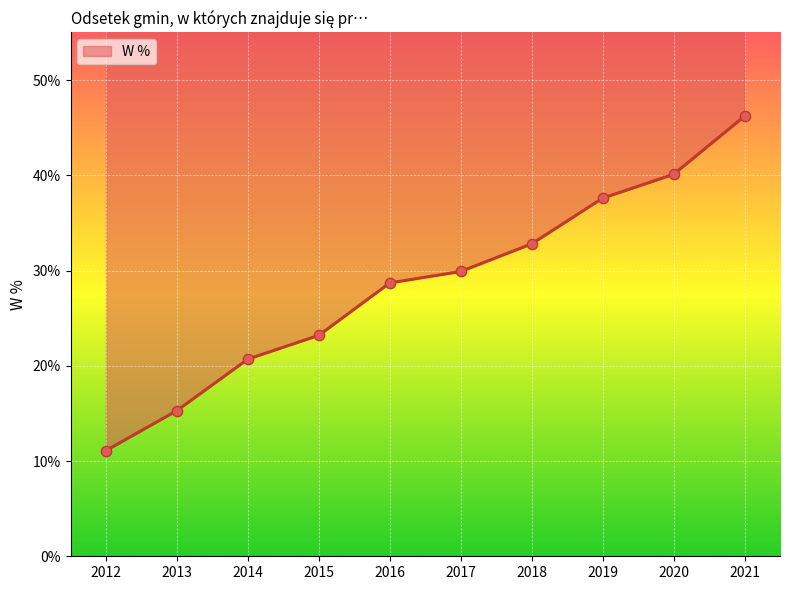

Approximately how many times larger is the value at 2012 compared to 2014?

0.5